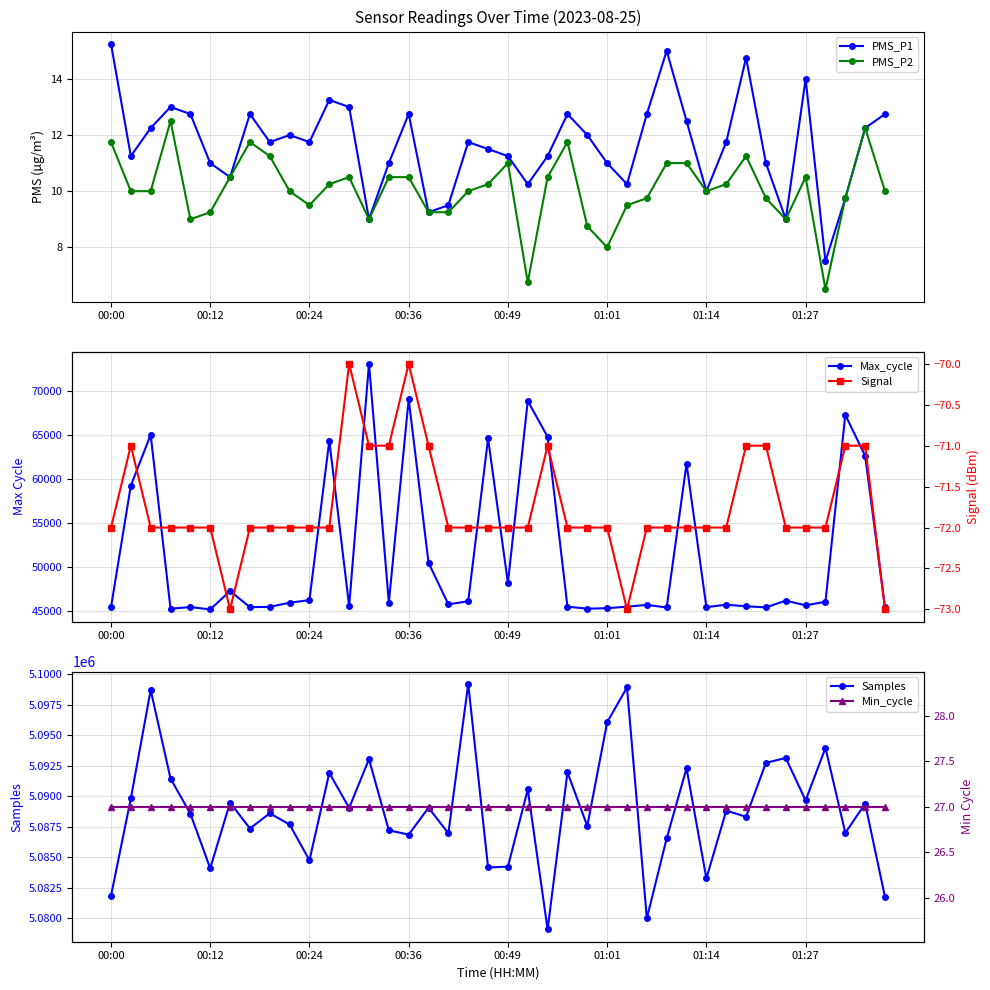

Reading left to right, what are all the values shown in this chart?

PMS_P1: 15.2	11.2	12.2	13.0	12.8	11.0	10.5	12.8	11.8	12.0	11.8	13.2	13.0	9.0	11.0	12.8	9.2	9.5	11.8	11.5	11.2	10.2	11.2	12.8	12.0	11.0	10.2	12.8	15.0	12.5	10.0	11.8	14.8	11.0	9.0	14.0	7.5	9.8	12.2	12.8
PMS_P2: 11.8	10.0	10.0	12.5	9.0	9.2	10.5	11.8	11.2	10.0	9.5	10.2	10.5	9.0	10.5	10.5	9.2	9.2	10.0	10.2	11.0	6.8	10.5	11.8	8.8	8.0	9.5	9.8	11.0	11.0	10.0	10.2	11.2	9.8	9.0	10.5	6.5	9.8	12.2	10.0
Max_cycle: 45424.0	59224.0	64991.0	45271.0	45456.0	45189.0	47272.0	45442.0	45483.0	45945.0	46247.0	64323.0	45568.0	73030.0	45972.0	69026.0	50475.0	45766.0	46114.0	64569.0	48191.0	68826.0	64754.0	45500.0	45276.0	45328.0	45500.0	45705.0	45409.0	61710.0	45446.0	45721.0	45549.0	45418.0	46185.0	45648.0	46060.0	67248.0	62594.0	45417.0
Samples: 5081828.0	5089824.0	5098724.0	5091461.0	5088575.0	5084096.0	5089491.0	5087361.0	5088608.0	5087690.0	5084754.0	5091920.0	5089052.0	5093055.0	5087210.0	5086862.0	5089066.0	5086968.0	5099230.0	5084163.0	5084231.0	5090567.0	5079078.0	5091962.0	5087572.0	5096080.0	5098938.0	5079988.0	5086556.0	5092310.0	5083262.0	5088830.0	5088325.0	5092753.0	5093150.0	5089664.0	5093978.0	5086999.0	5089399.0	5081735.0
Signal: -72.0	-71.0	-72.0	-72.0	-72.0	-72.0	-73.0	-72.0	-72.0	-72.0	-72.0	-72.0	-70.0	-71.0	-71.0	-70.0	-71.0	-72.0	-72.0	-72.0	-72.0	-72.0	-71.0	-72.0	-72.0	-72.0	-73.0	-72.0	-72.0	-72.0	-72.0	-72.0	-71.0	-71.0	-72.0	-72.0	-72.0	-71.0	-71.0	-73.0
Min_cycle: 27.0	27.0	27.0	27.0	27.0	27.0	27.0	27.0	27.0	27.0	27.0	27.0	27.0	27.0	27.0	27.0	27.0	27.0	27.0	27.0	27.0	27.0	27.0	27.0	27.0	27.0	27.0	27.0	27.0	27.0	27.0	27.0	27.0	27.0	27.0	27.0	27.0	27.0	27.0	27.0